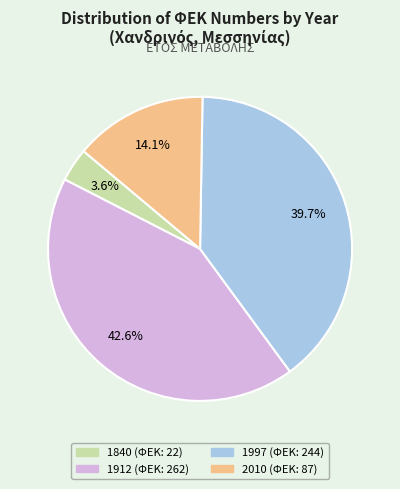

To the nearest percent, what portion does 1997 represent?

40%